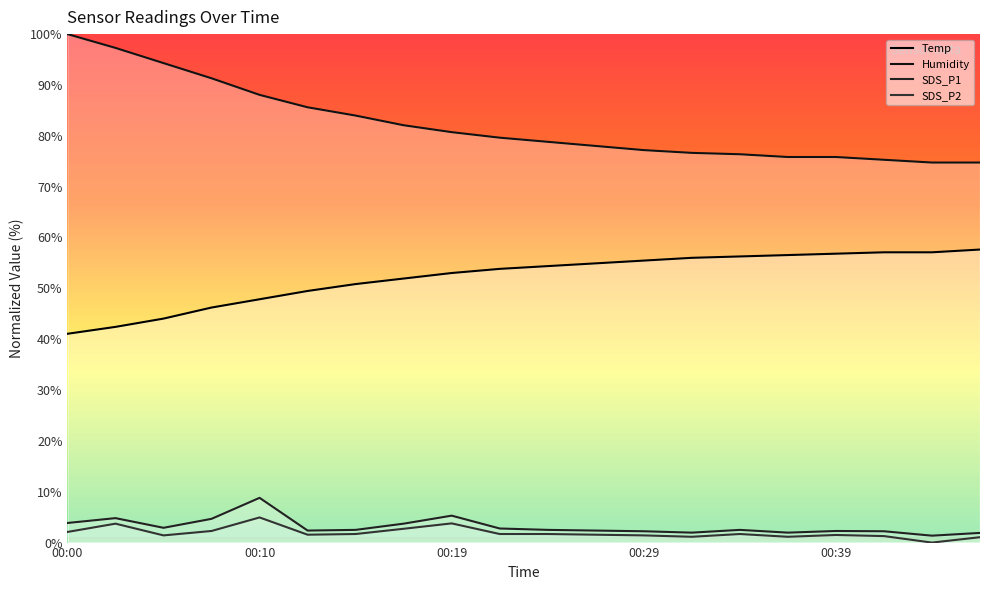

What is the highest value of the Temp series?

57.6